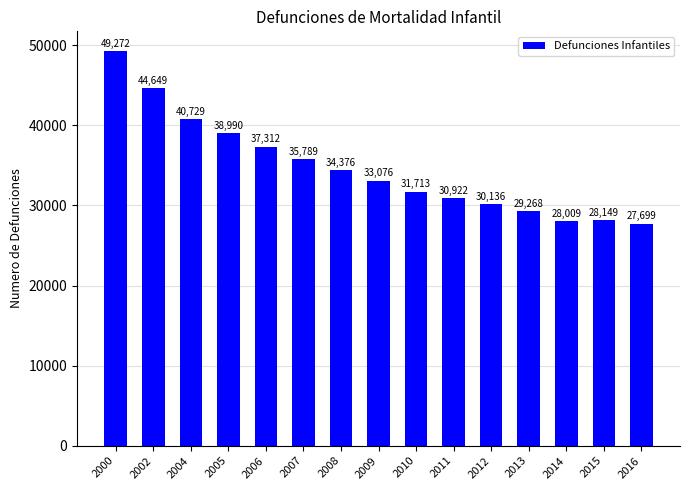

What is the greatest value displayed?

49272